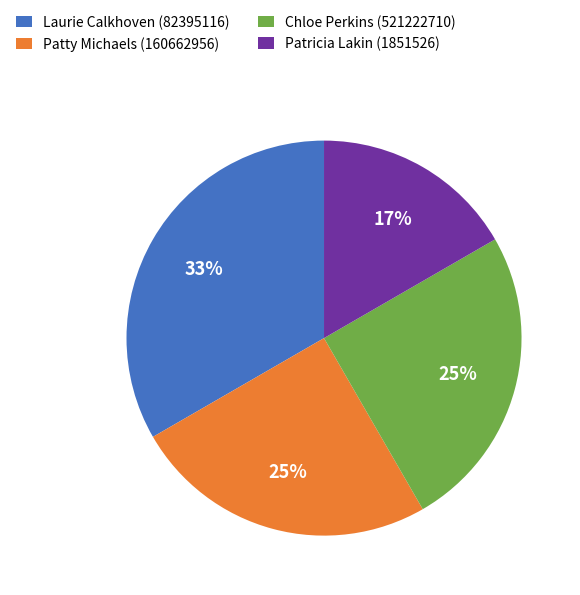

What is the ratio of the value at Patty Michaels (160662956) to the value at Patricia Lakin (1851526)?

1.5